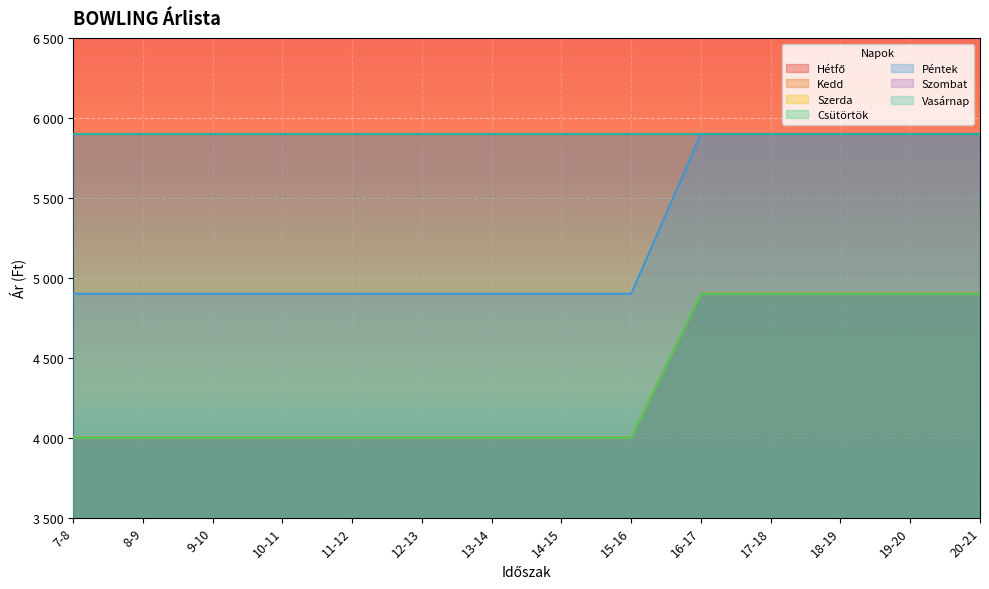

What value does the Szerda series have at 19-20, to the nearest 10?

4900